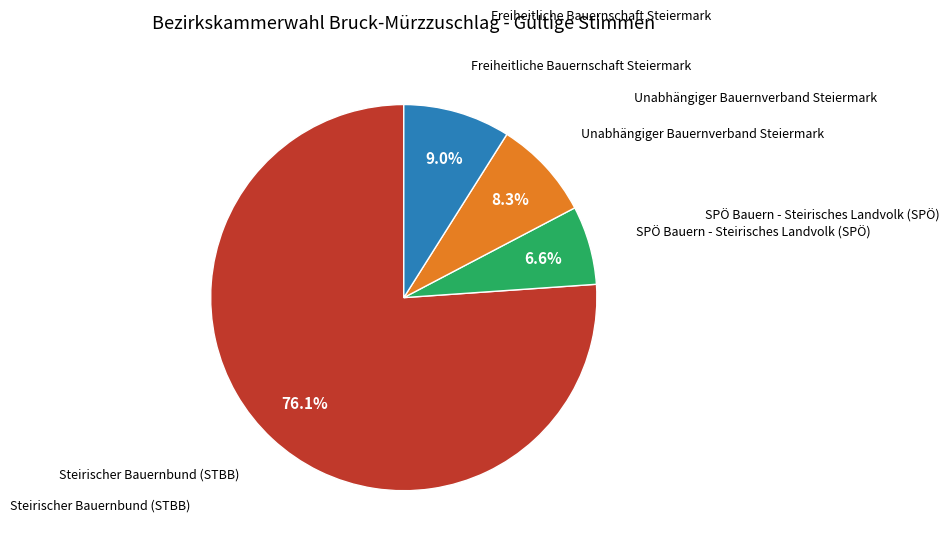

Does any single category account for the majority?

Yes